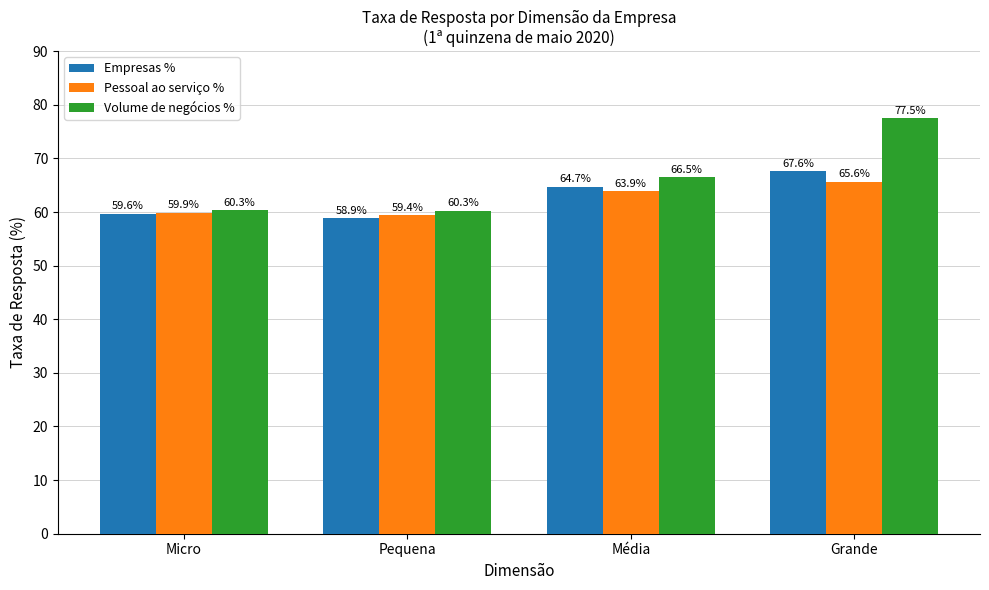

How many bars are there in total?

12